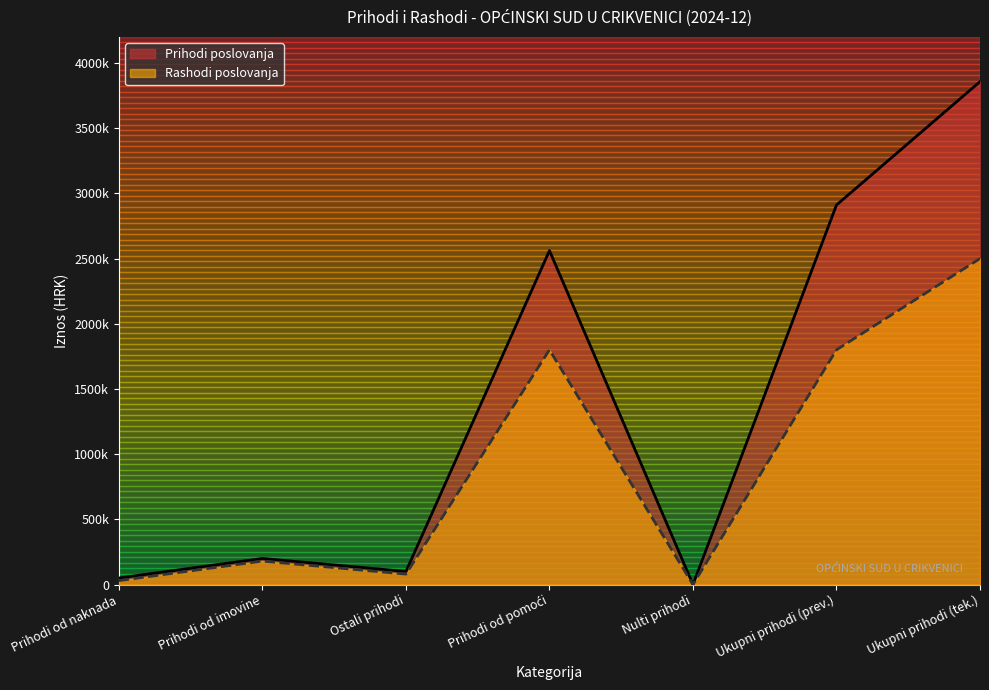

Does the chart display data point markers on the line(s)?

No